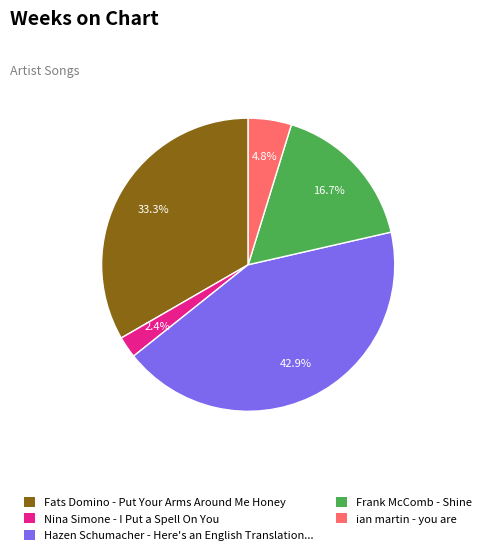

To the nearest percent, what is the average slice percentage?

20%